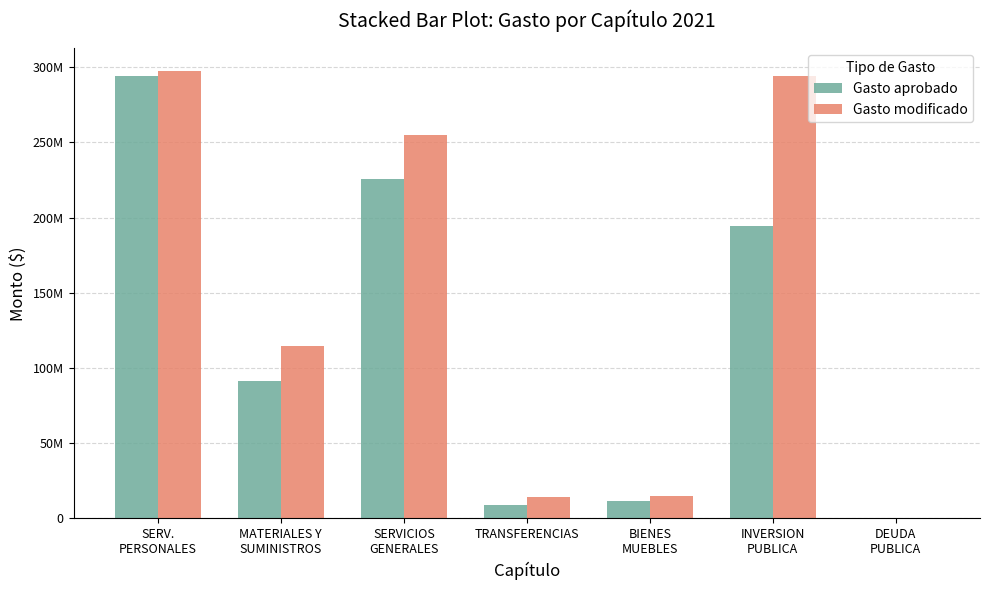

Are the bars grouped side by side (vs. stacked)?

Yes